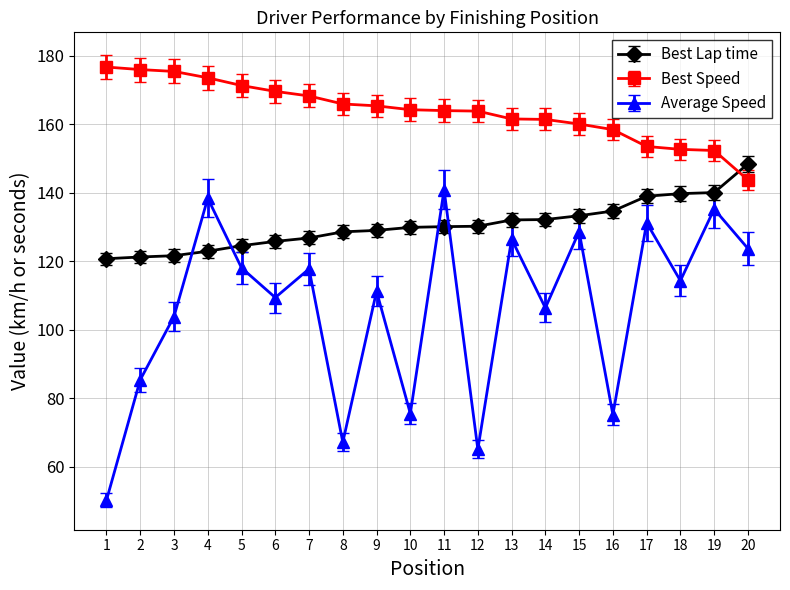

What is the approximate value of Best Lap time at 4?

122.9